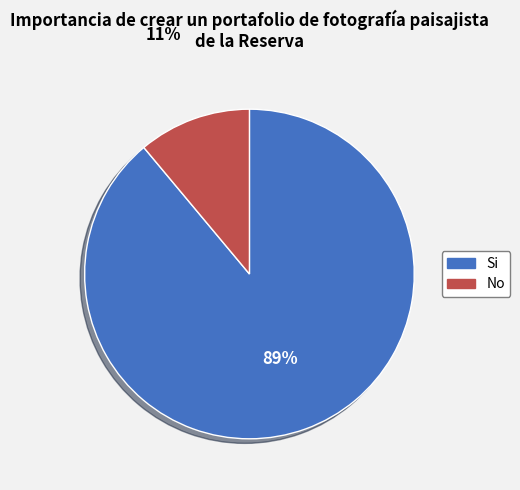

To the nearest percent, what is the average slice percentage?

50%